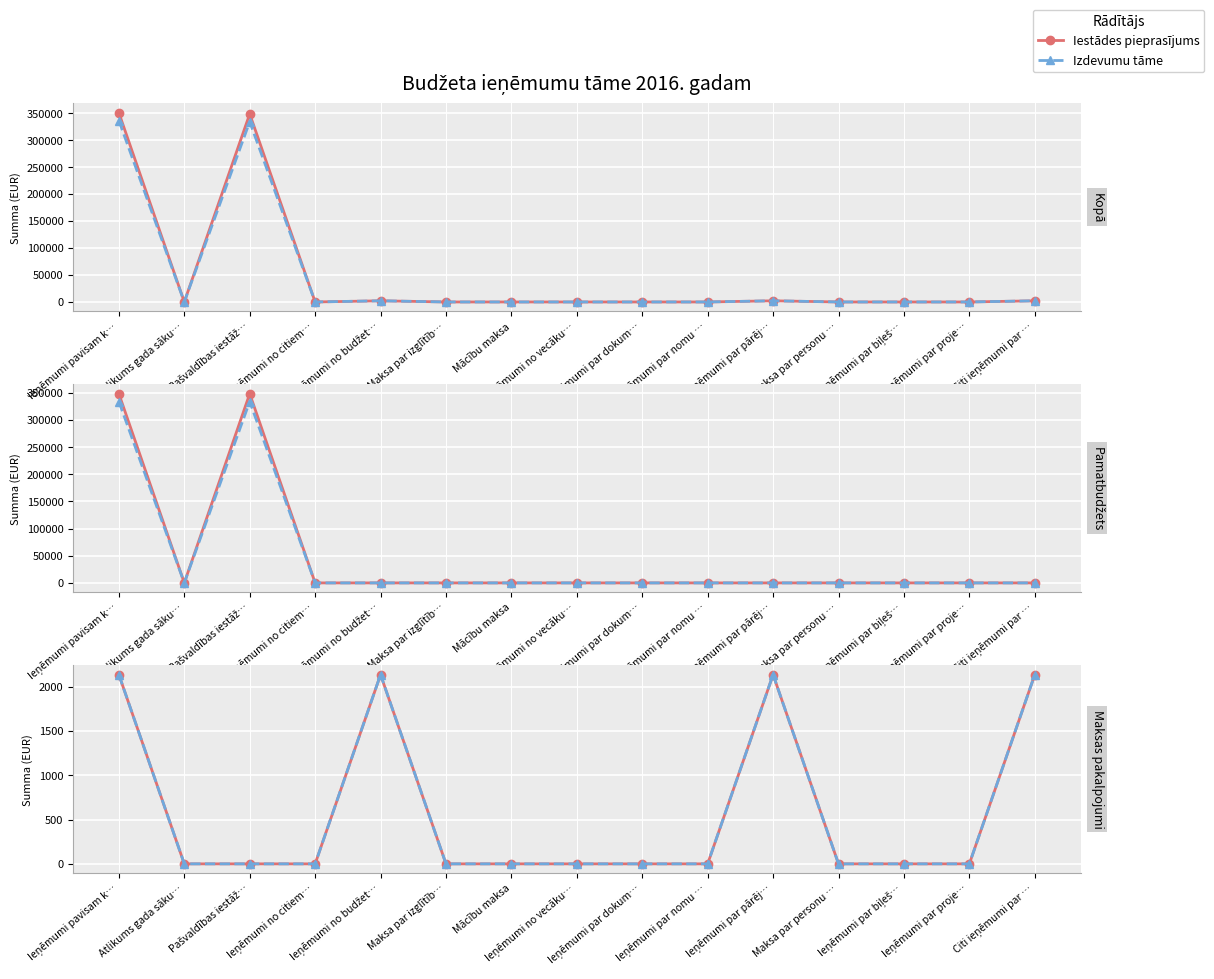

Which series has the largest total across all categories?

Iestādes pieprasījums (Kopā)